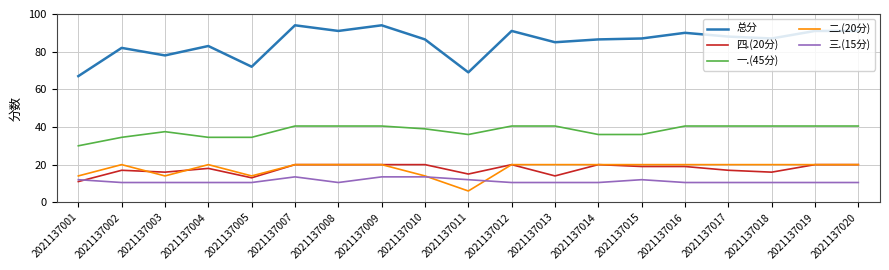

Which series has the largest range (max minus min)?

总分